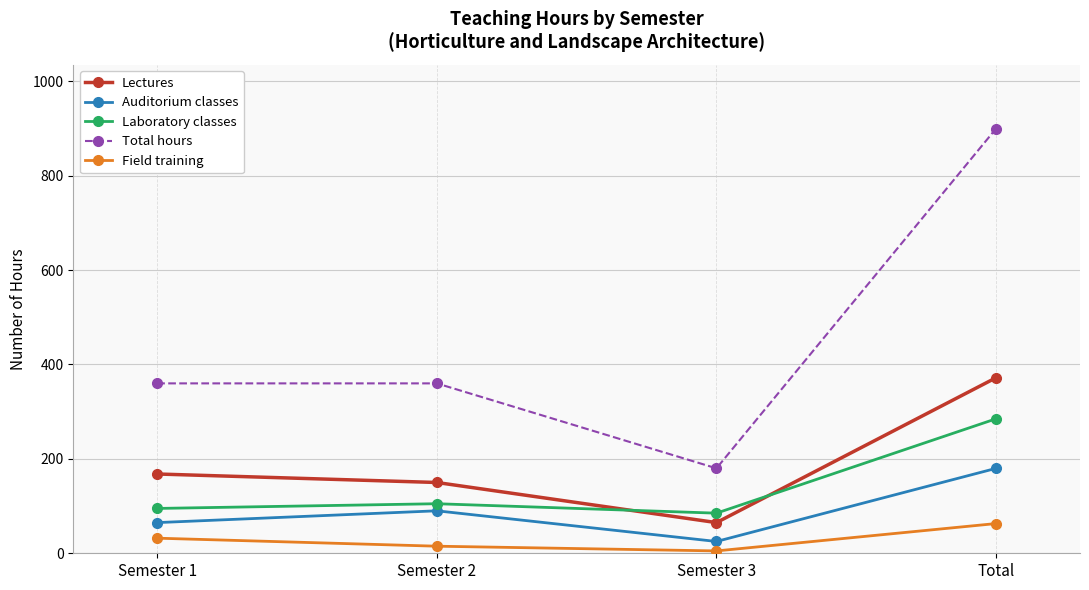

Is it true that Field training equals 95 at Total?

False